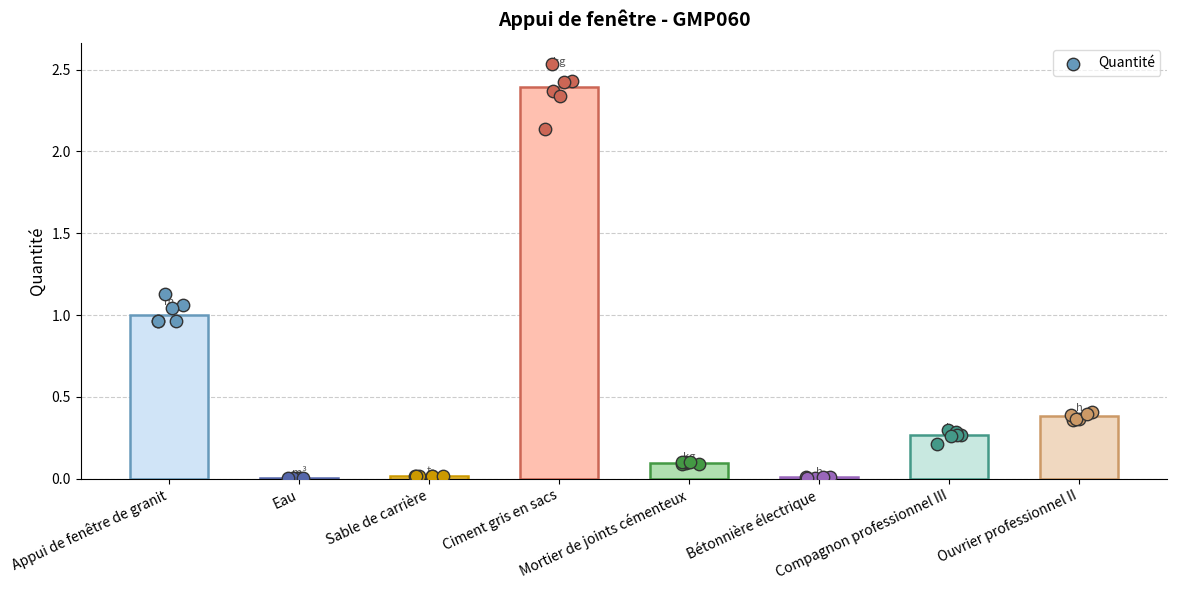

What is the change in value from Ciment gris en sacs to Bétonnière électrique?

-2.4